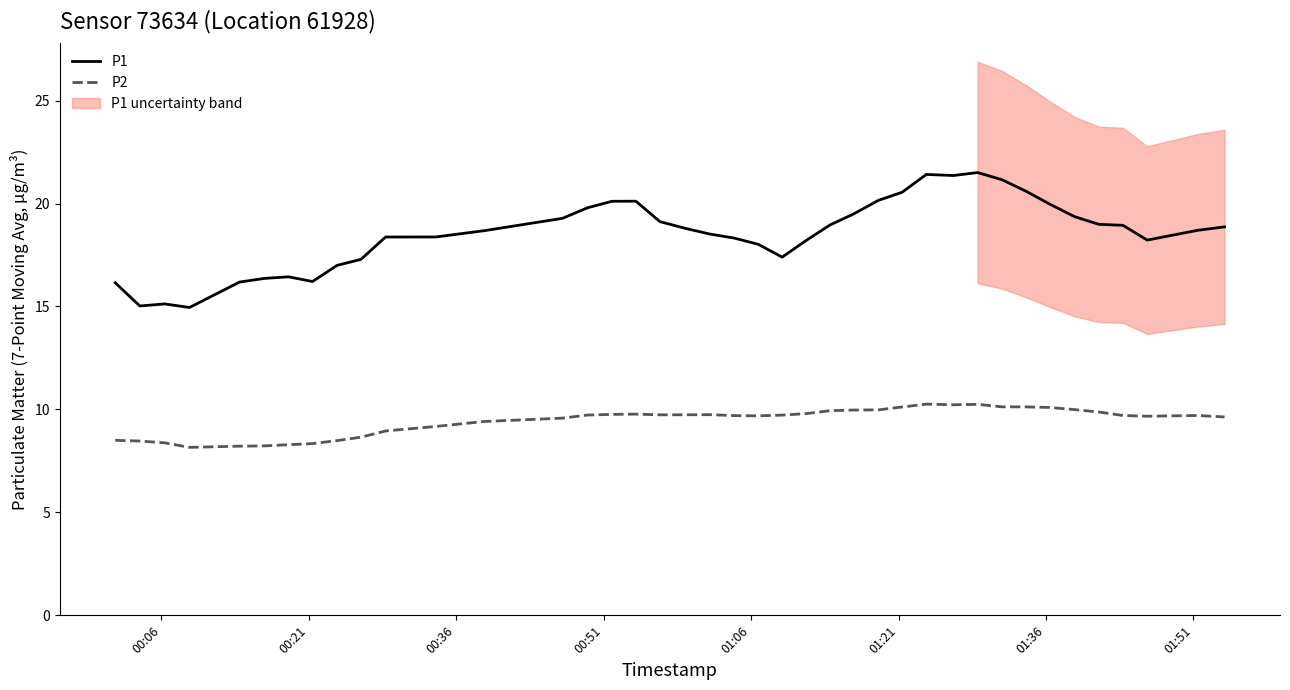

What is the highest value of the P1 series?

21.5